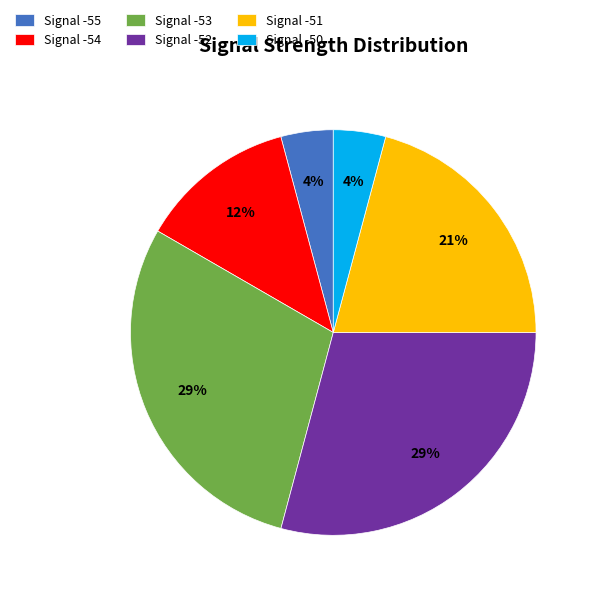

To the nearest percent, what percentage of the pie is Signal -50?

4%